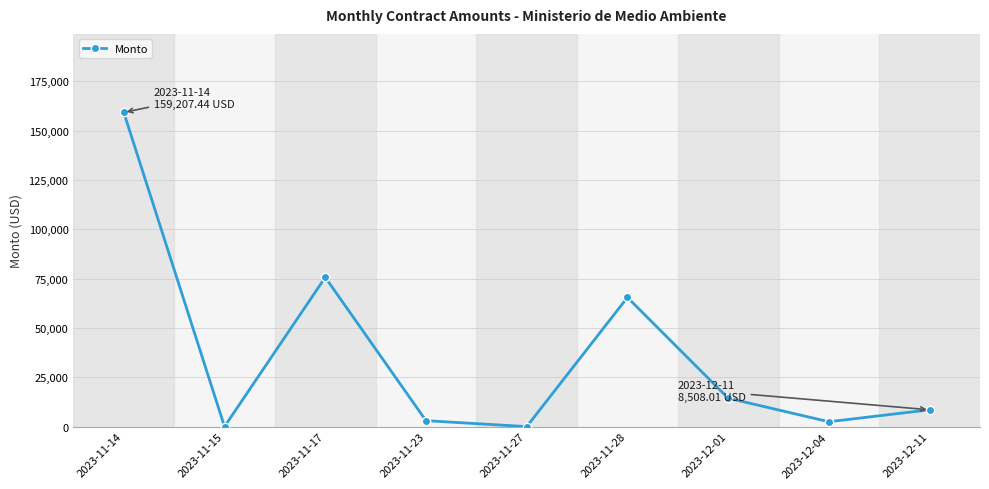

What is the difference between the second highest and second lowest values?

75644.6